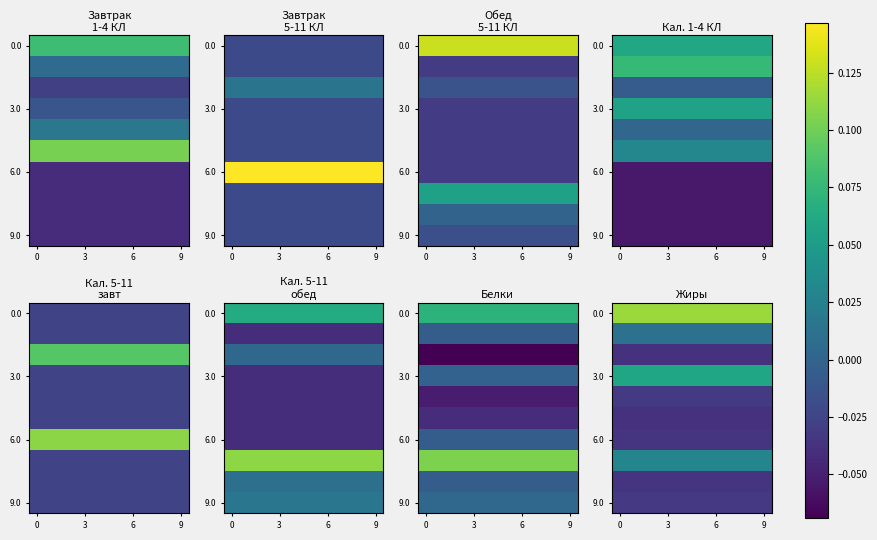

How many distinct data groups are displayed?

10